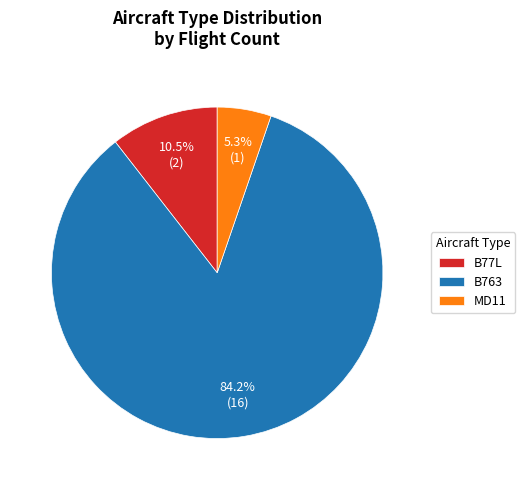

What is the largest slice in the pie chart?

B763